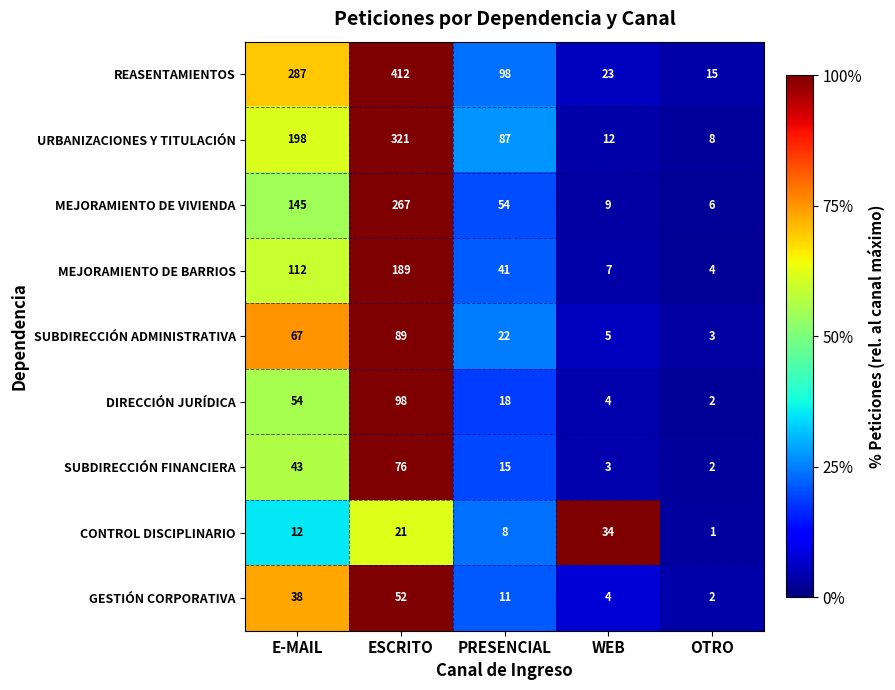

At which label does MEJORAMIENTO DE VIVIENDA first exceed 54?

E-MAIL